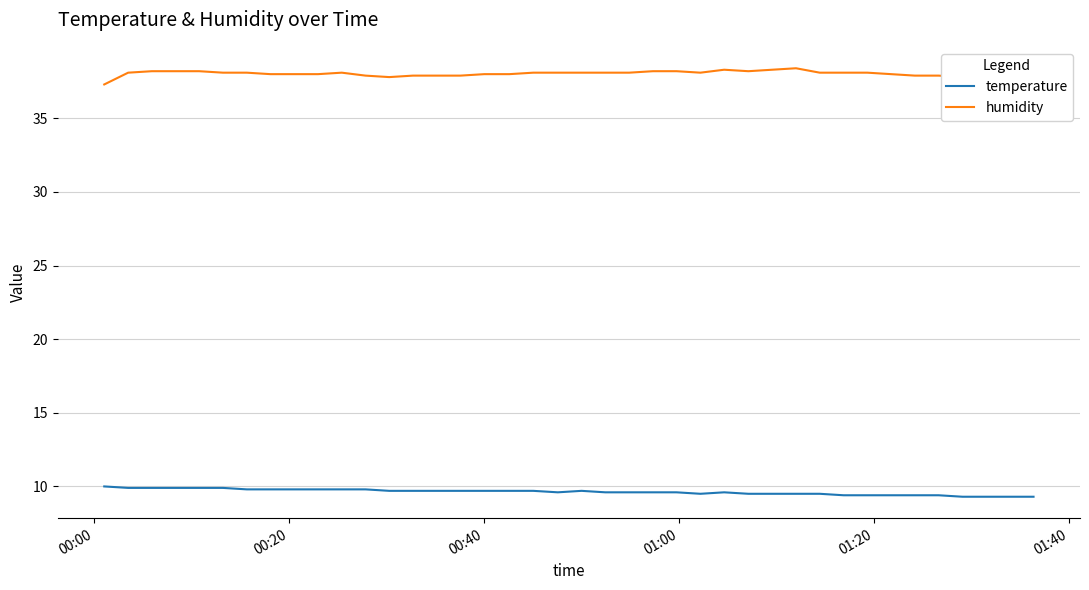

Which series has the largest total across all categories?

humidity